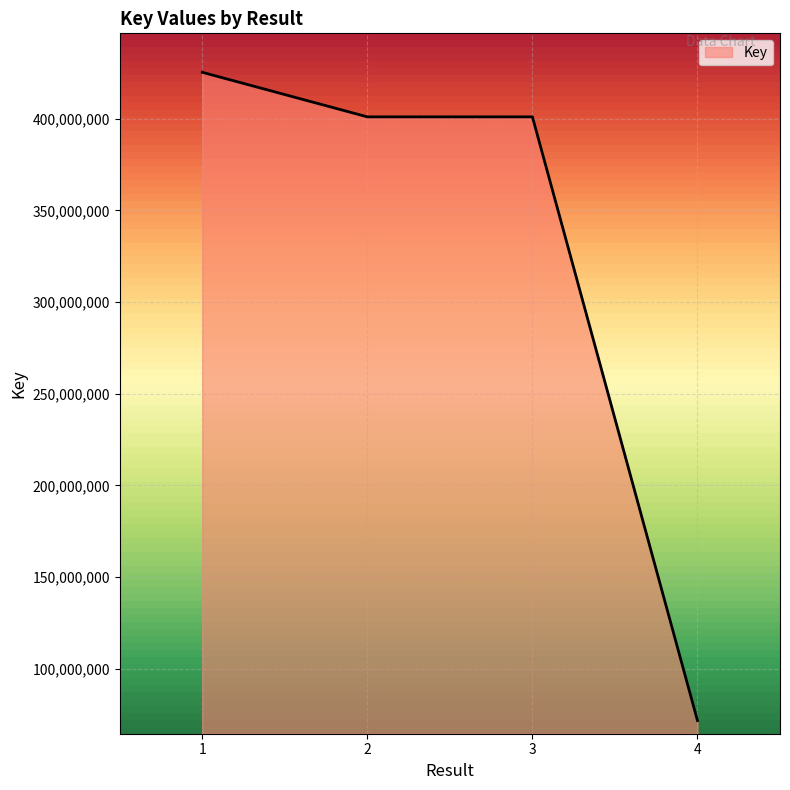

At which category does the chart reach its minimum across all series?

4